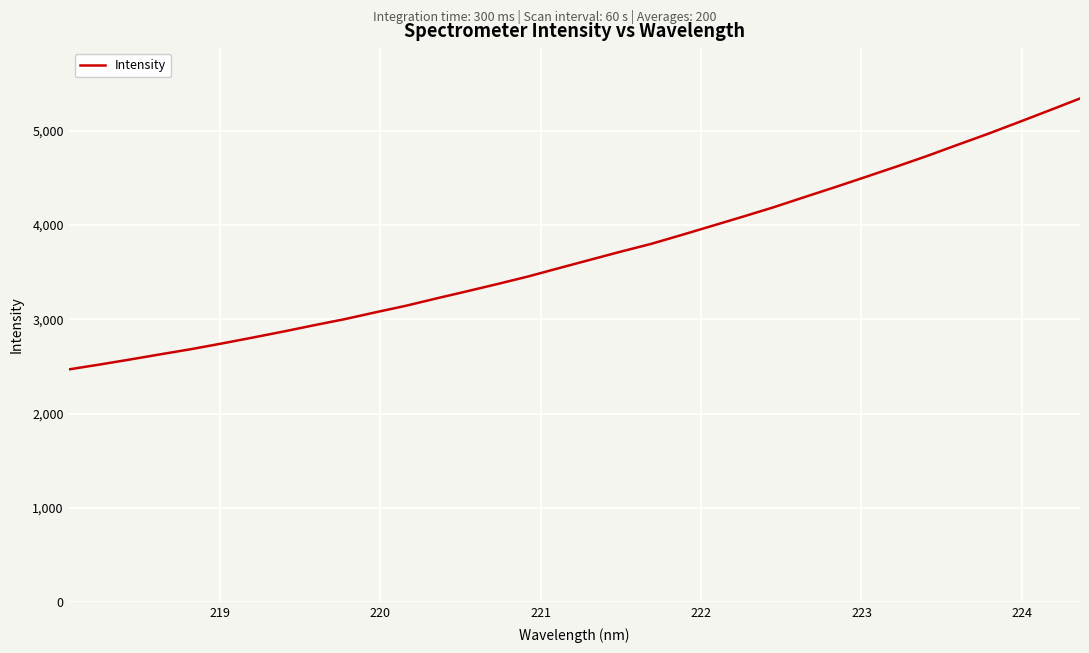

What is the maximum value shown in the chart?

5343.9